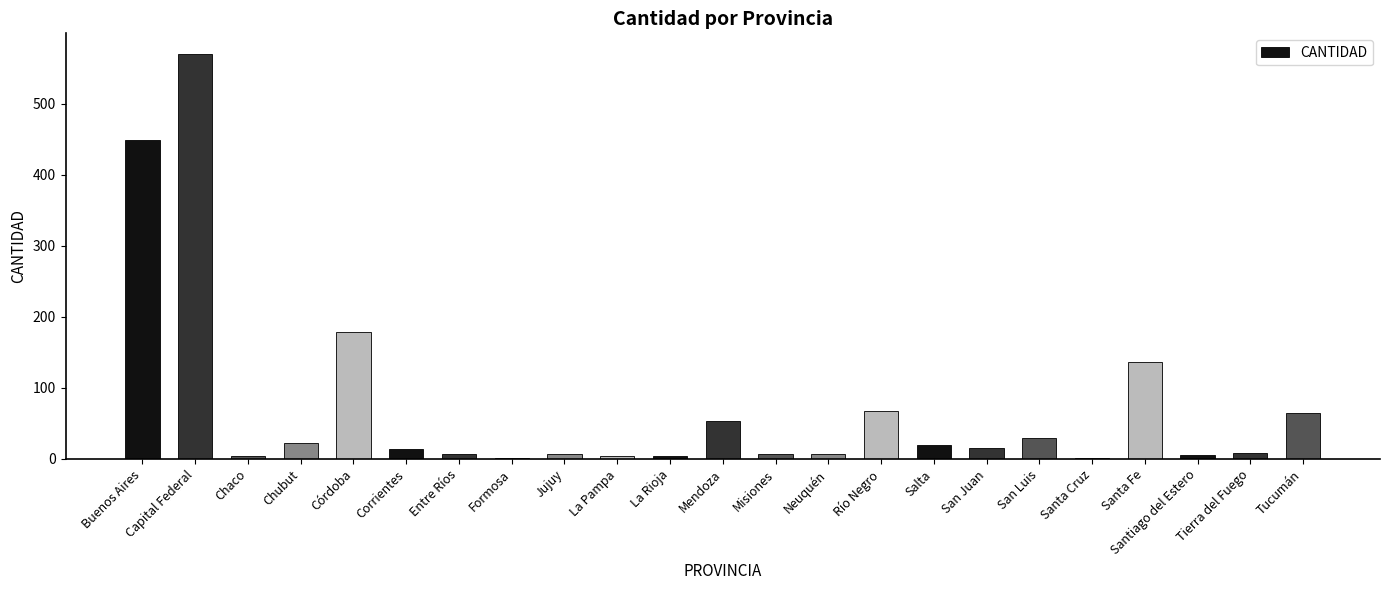

How many series are shown in this chart?

1